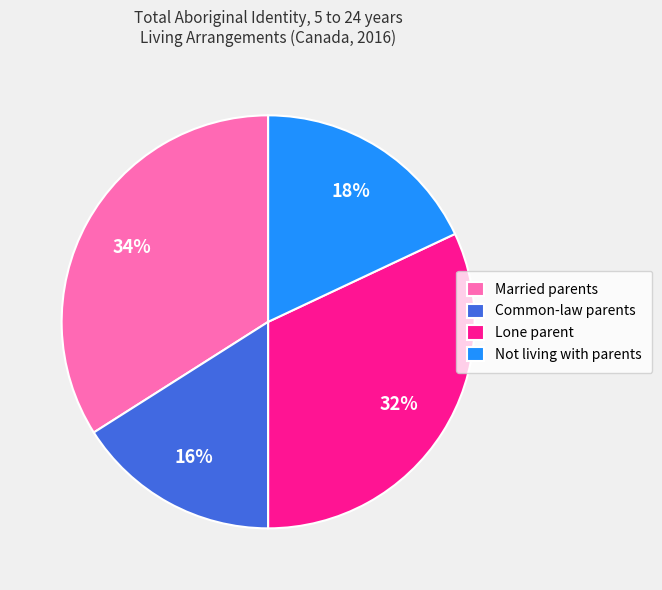

What percentage is the Not living with parents slice, to the nearest percent?

18%